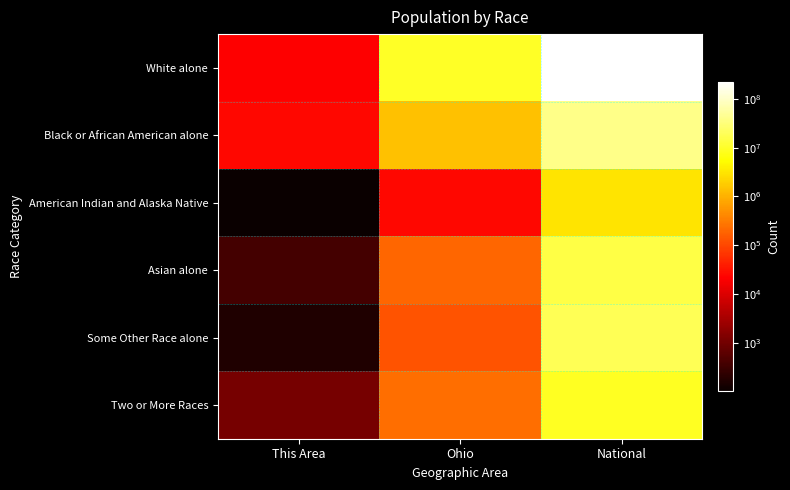

At which category is the sum across all series the highest?

National